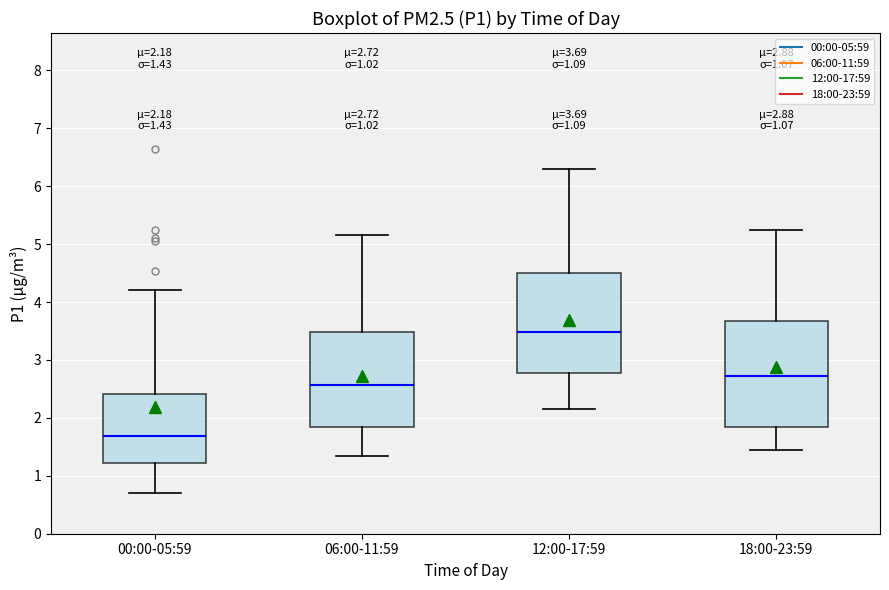

Which box's median line is the highest?

12:00-17:59